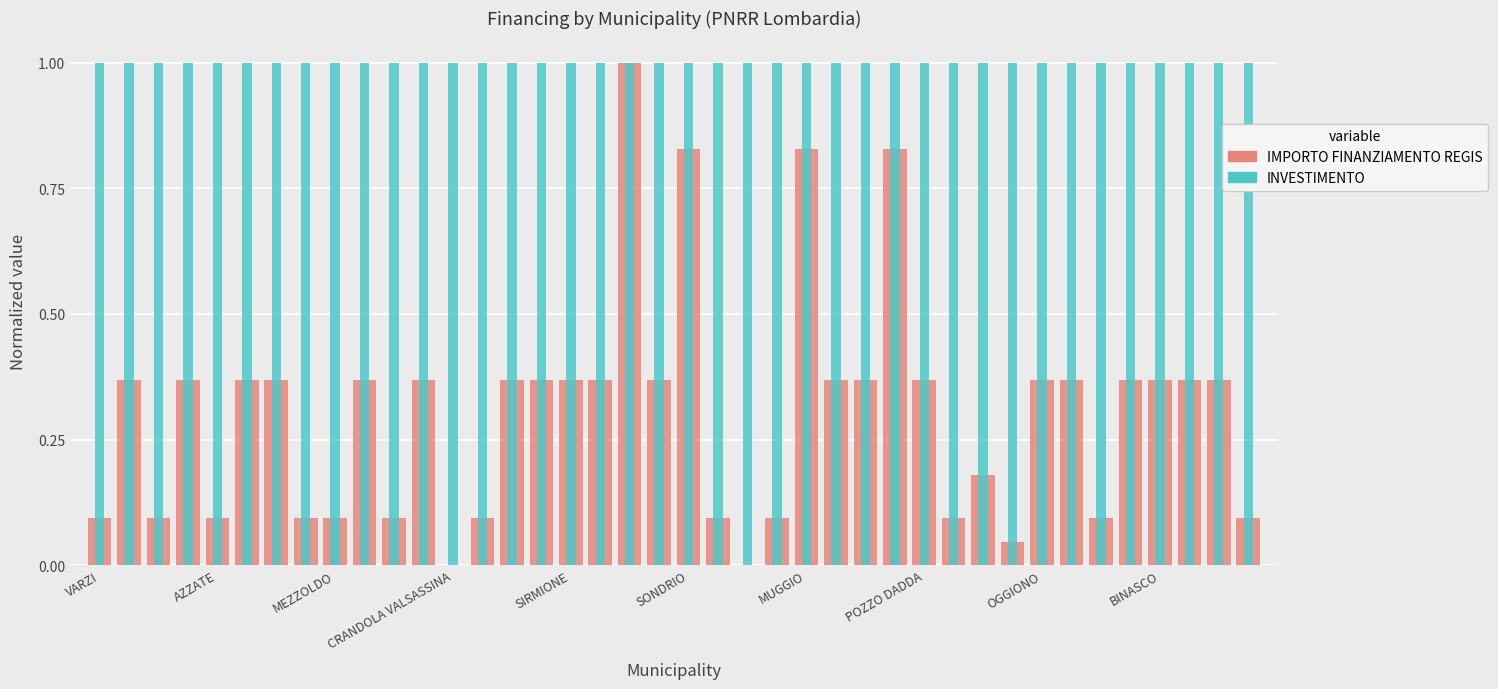

What is the sum of the IMPORTO FINANZIAMENTO REGIS values at 32 and 19?

0.7